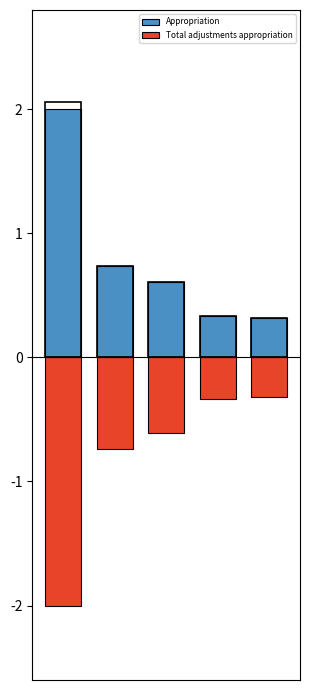

Is the value of Appropriation at 3 greater than the value of Total adjustments appropriation at 3?

Yes